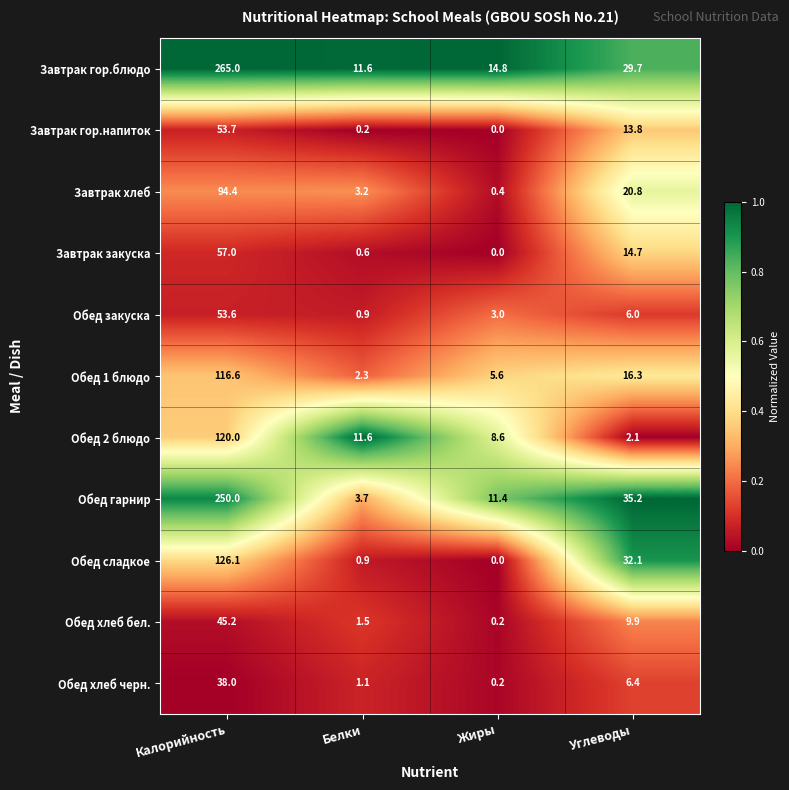

What is the total value across all series at Калорийность?

1219.6